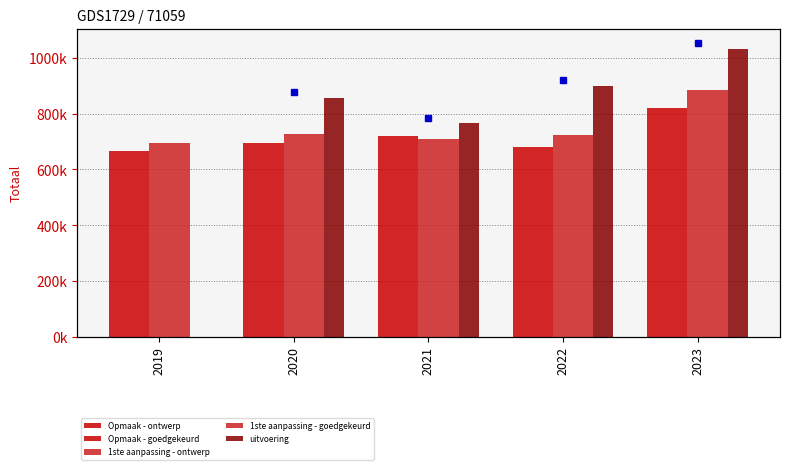

At which label does Opmaak - goedgekeurd first exceed 694423?

2021